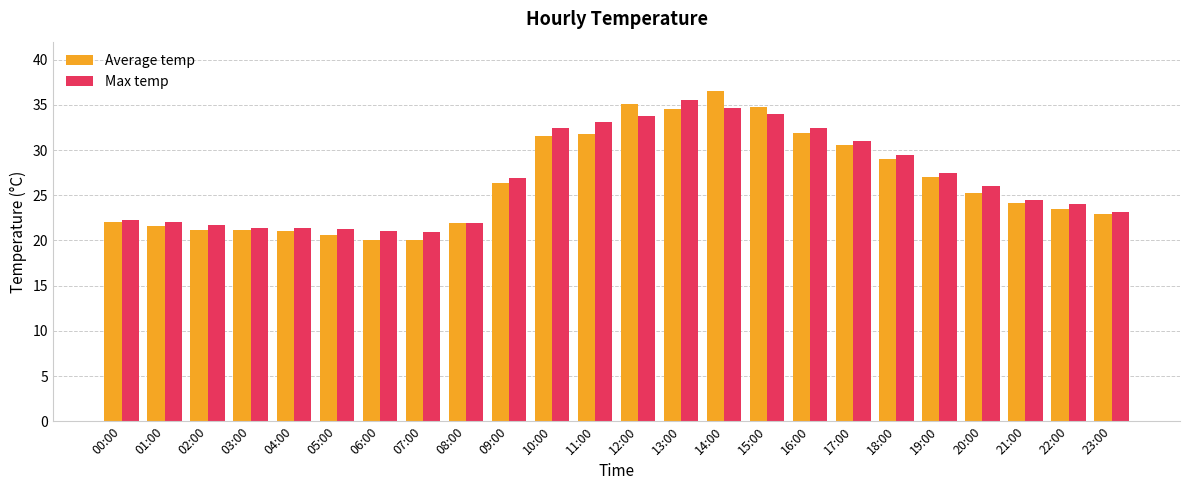

What is the total value across all series at 14:00?

71.2